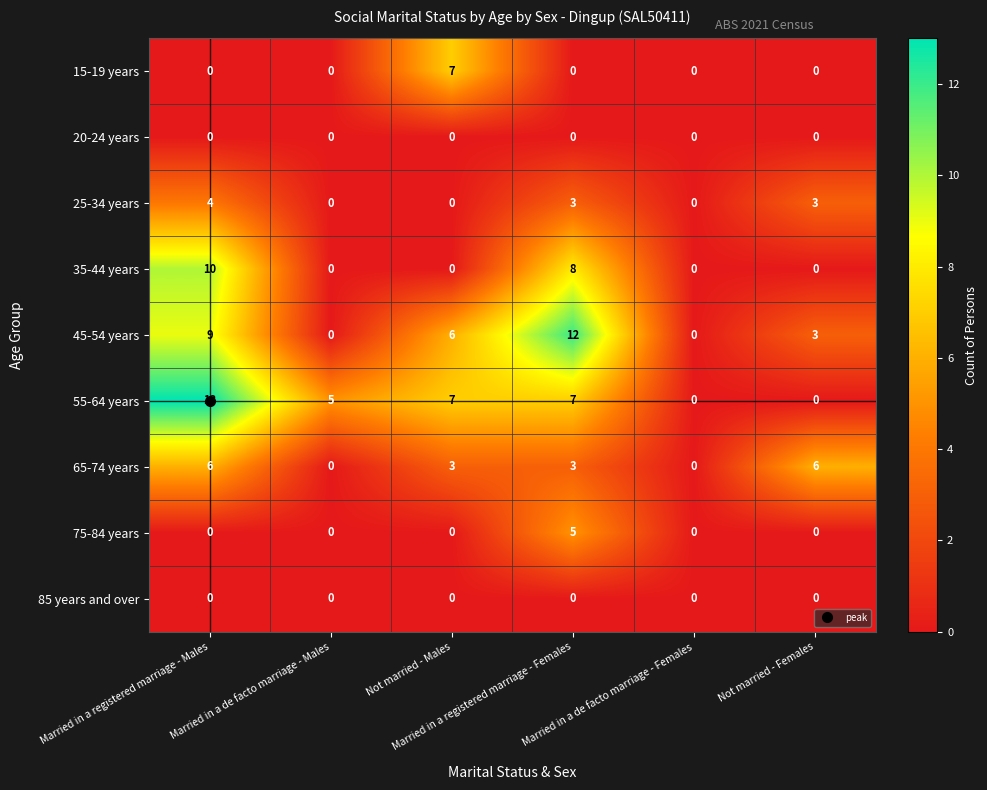

Count the 45-54 years values in the range 0 to 9.

5